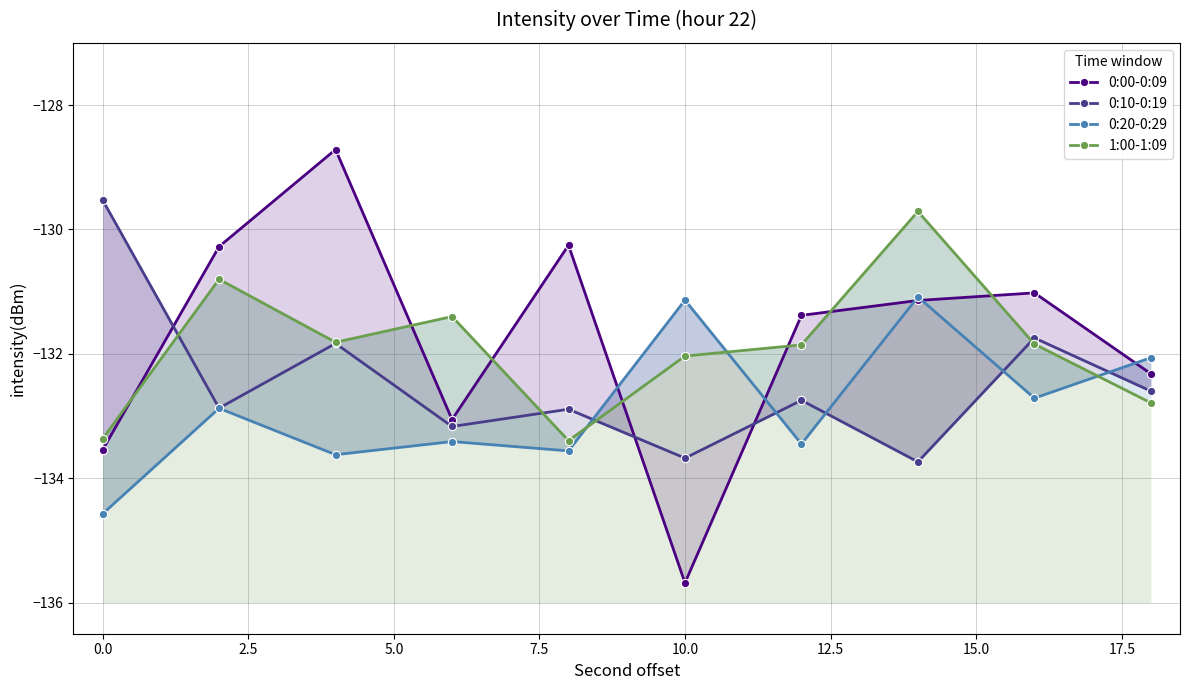

True or false: 0:10-0:19 has more than 1 points higher than both neighbors.

True